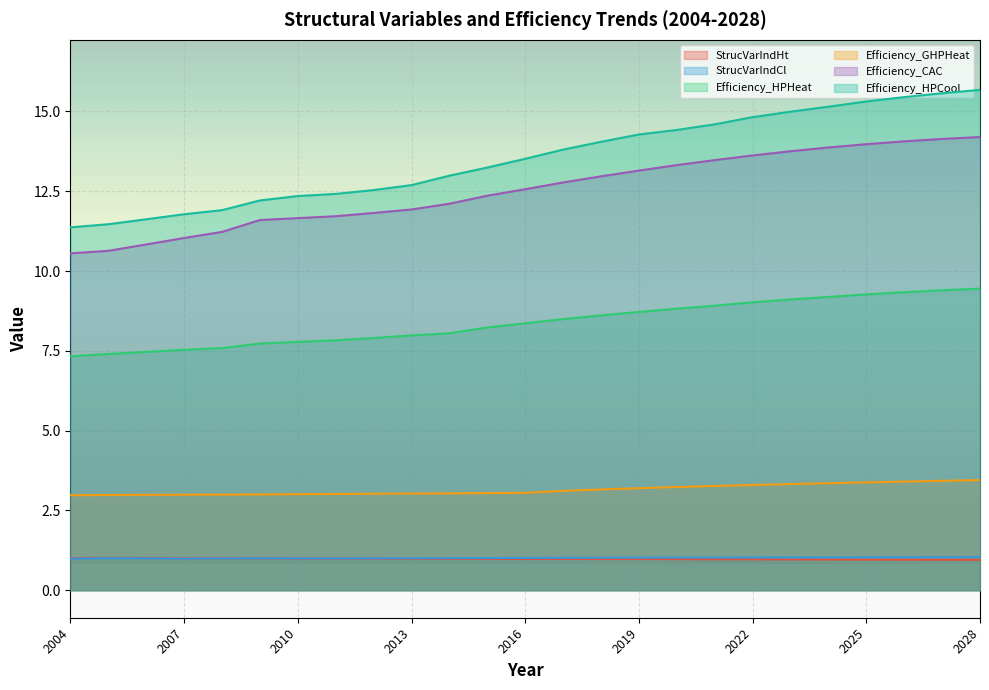

How many categories are shown in the chart?

25